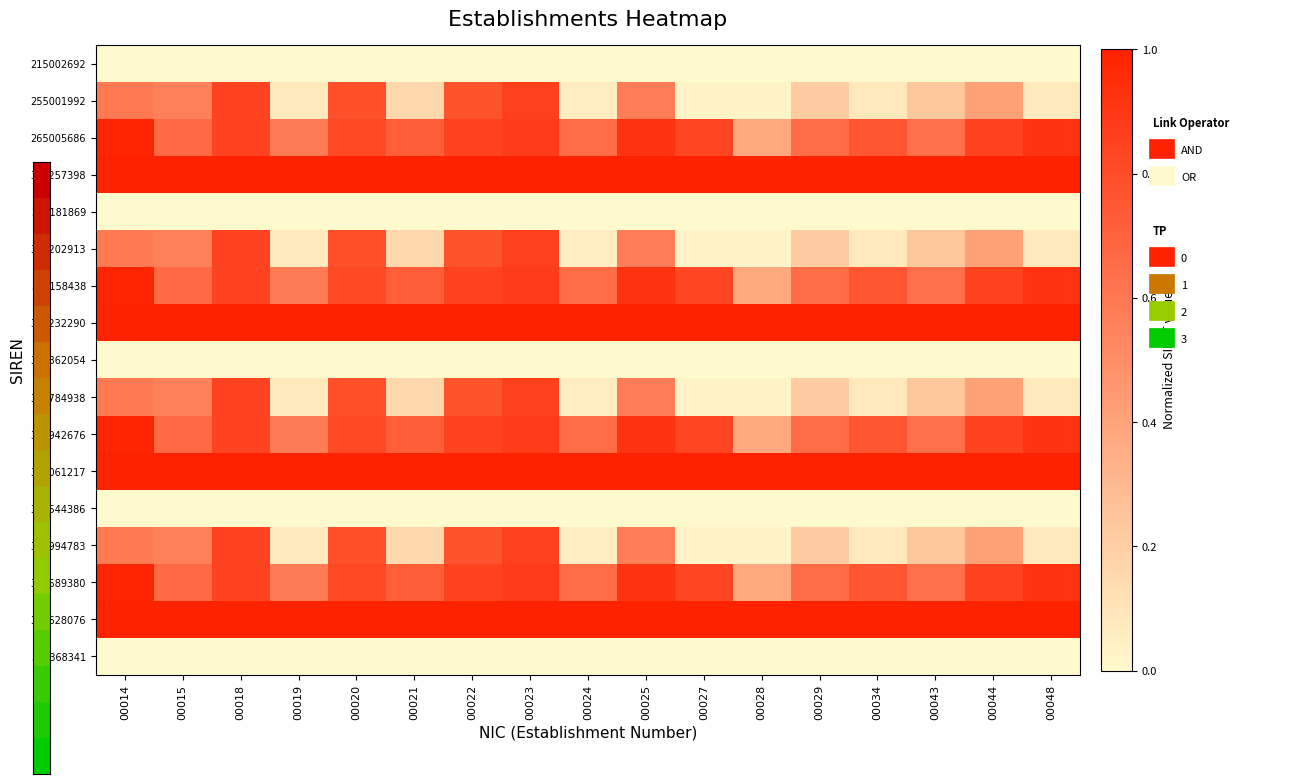

At how many categories does at least one series exceed 0?

17